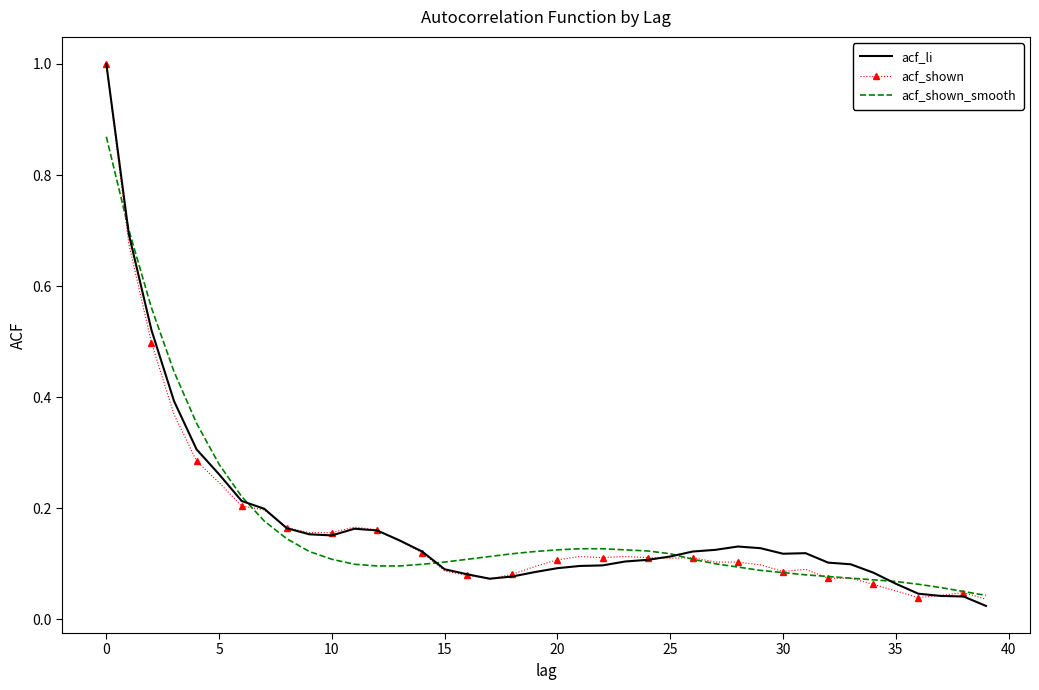

At how many categories does at least one series exceed 0?

40